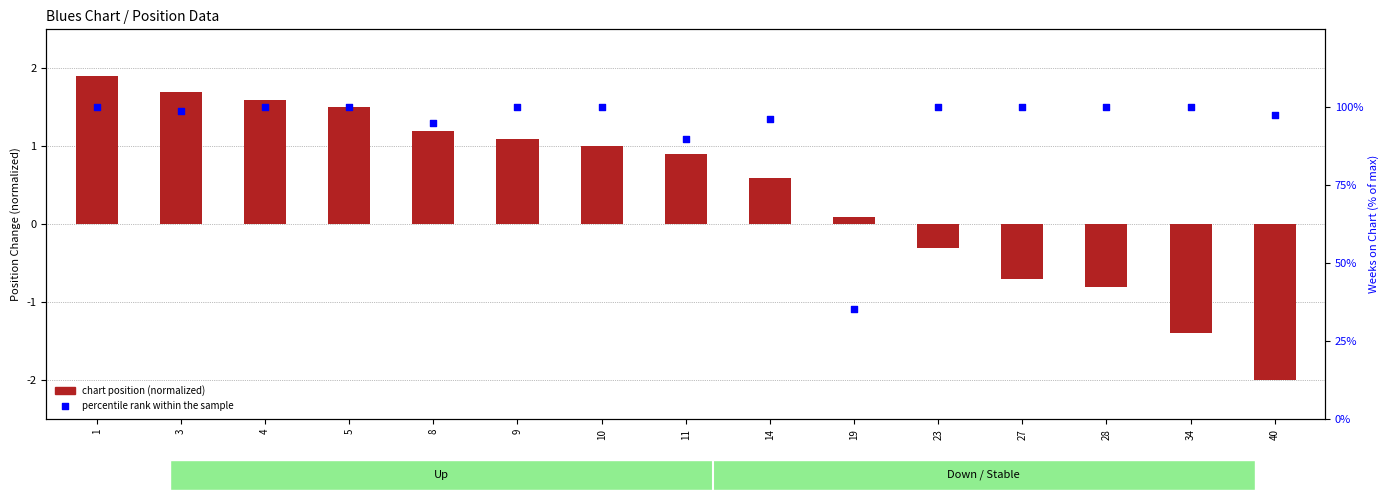

Which series reaches the maximum Y coordinate?

percentile rank within the sample